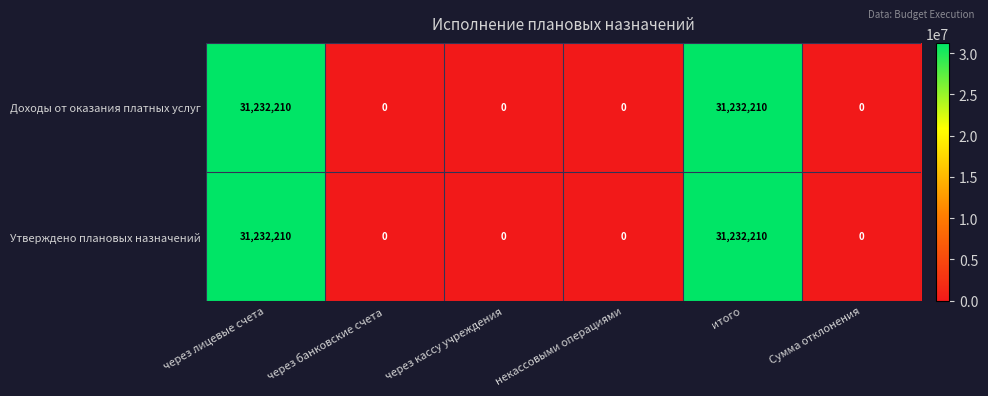

What is the average value of the Доходы от оказания платных услуг series?

10410737